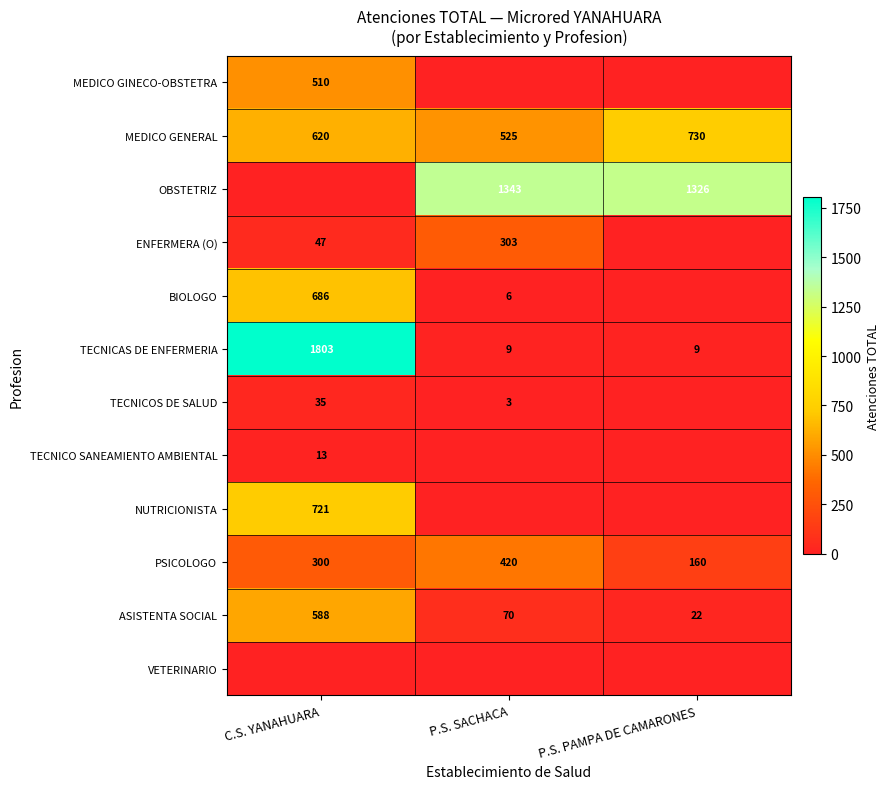

Rank the categories by MEDICO GENERAL value from lowest to highest.

P.S. SACHACA, C.S. YANAHUARA, P.S. PAMPA DE CAMARONES